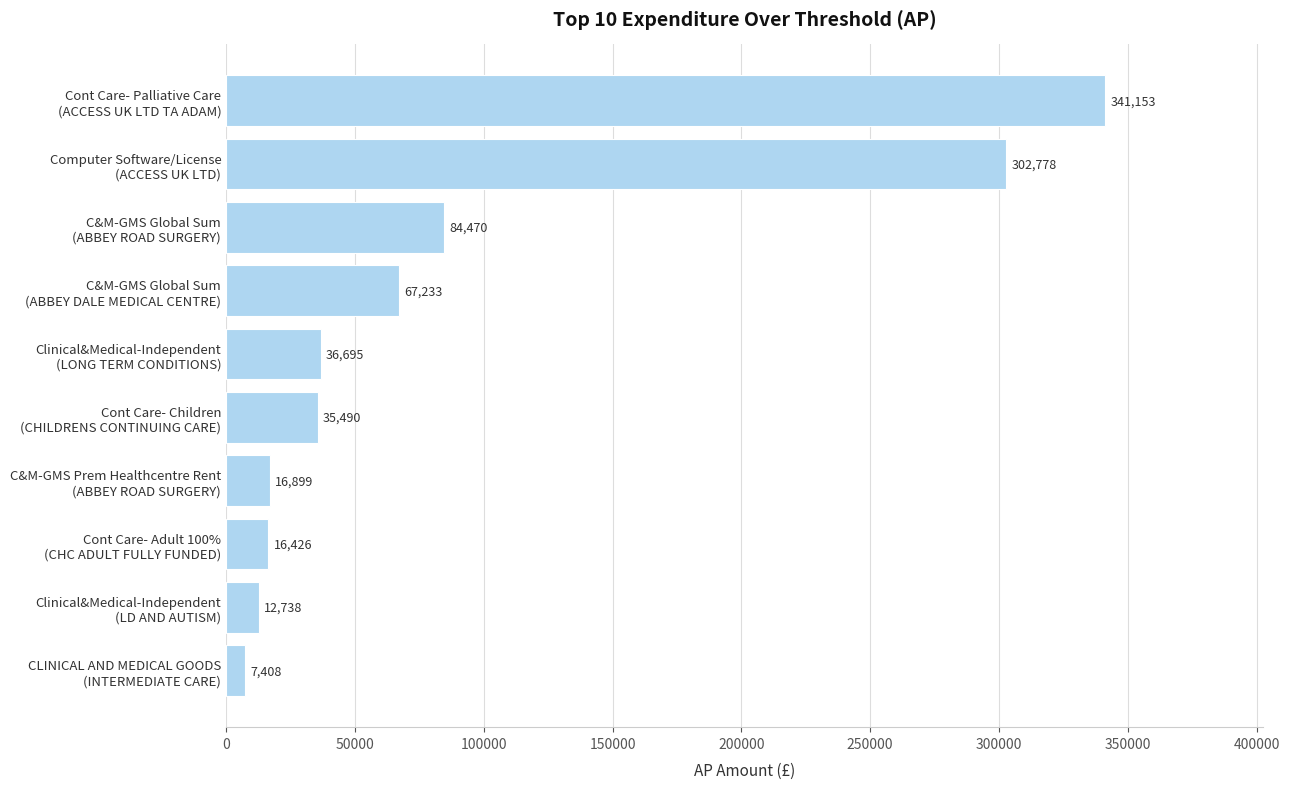

What is the smallest value displayed?

7408.4